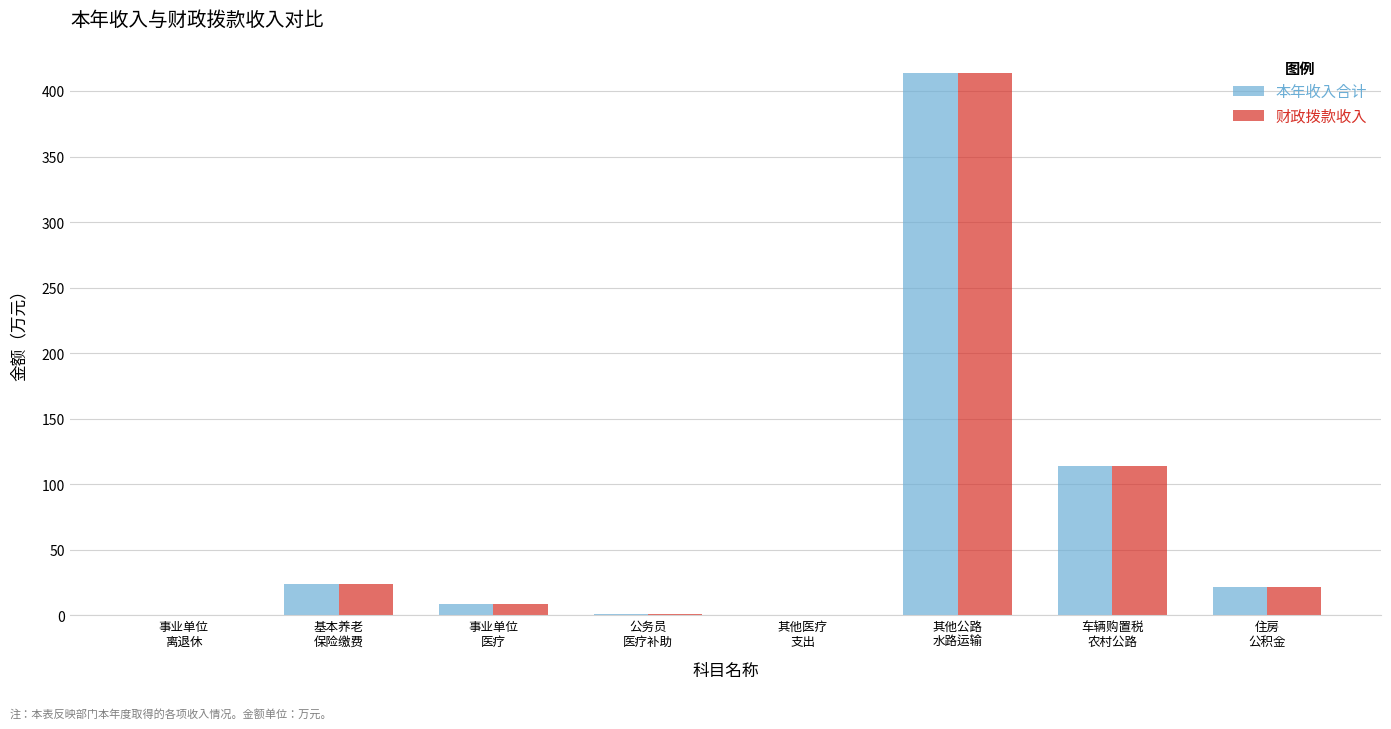

What is the maximum value shown in the chart?

413.7